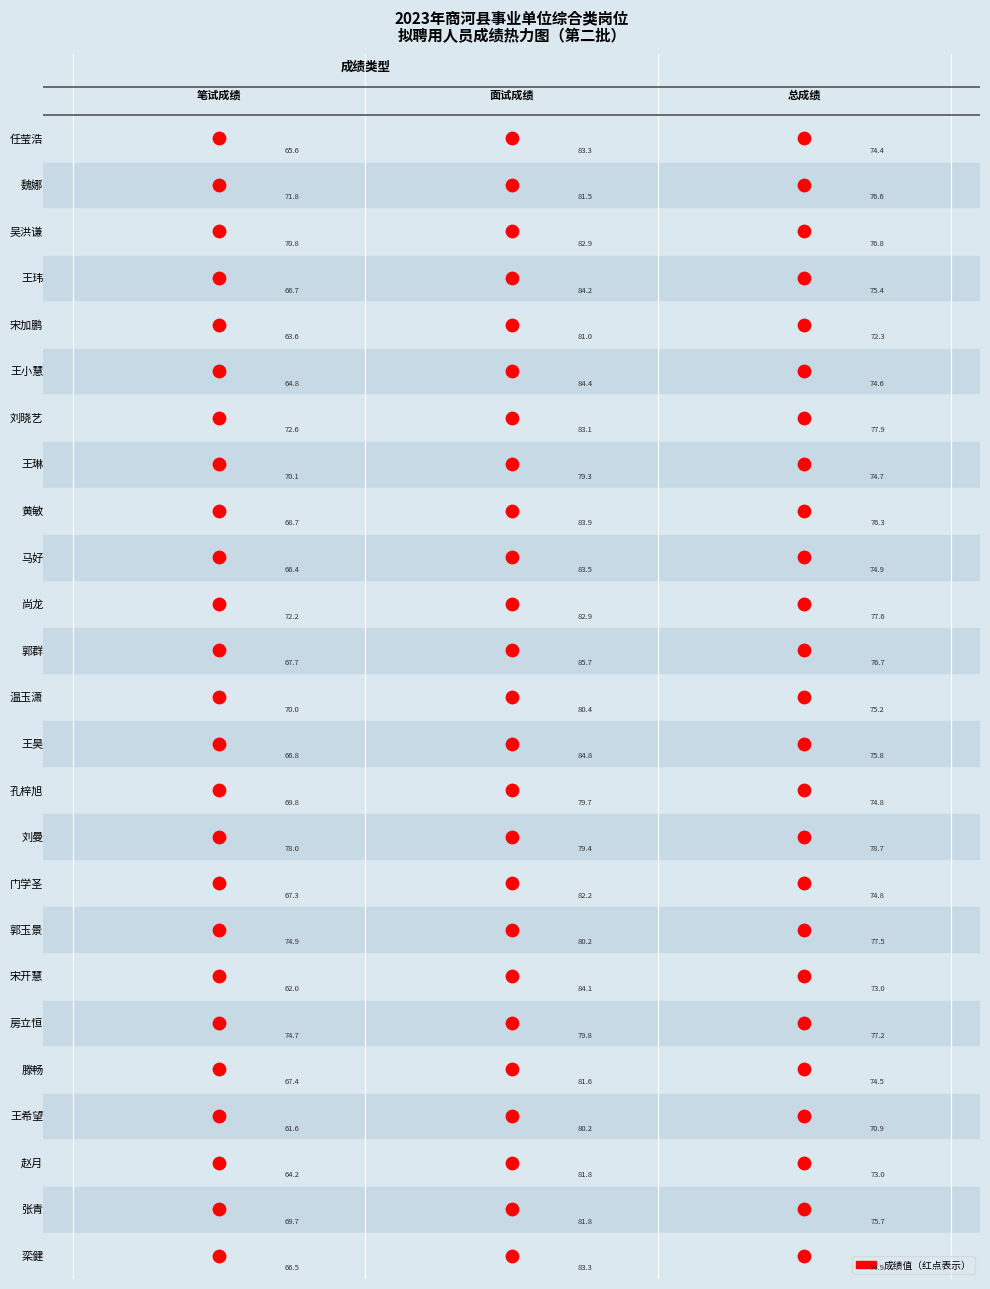

True or false: 吴洪谦 has a value of 76.8 at 吴洪谦.

True